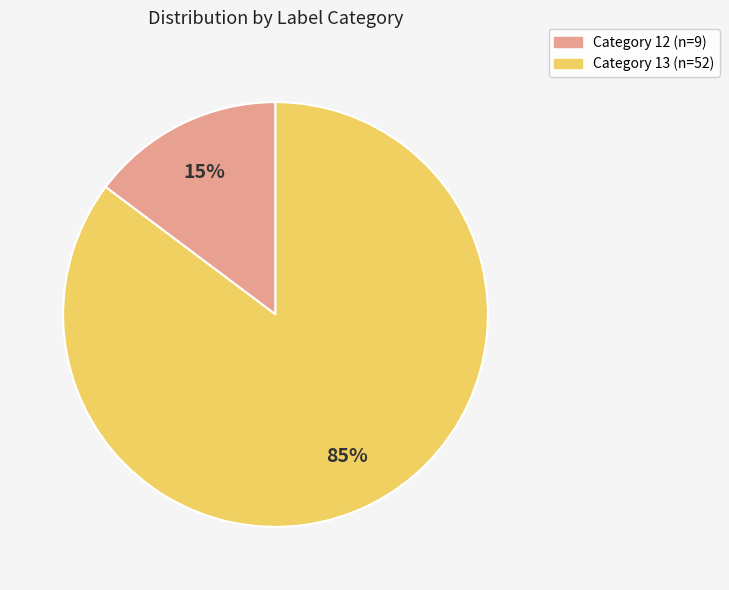

To the nearest percent, what is the difference between the largest and smallest slice percentages?

70%